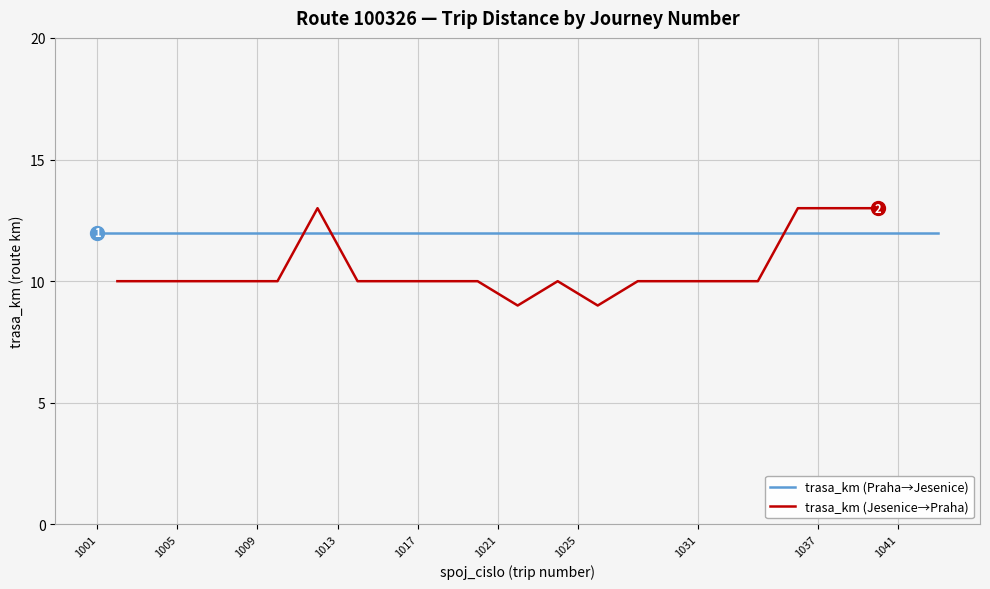

What is the value of the trasa_km (Praha→Jesenice) point at the 12th from the left?

12